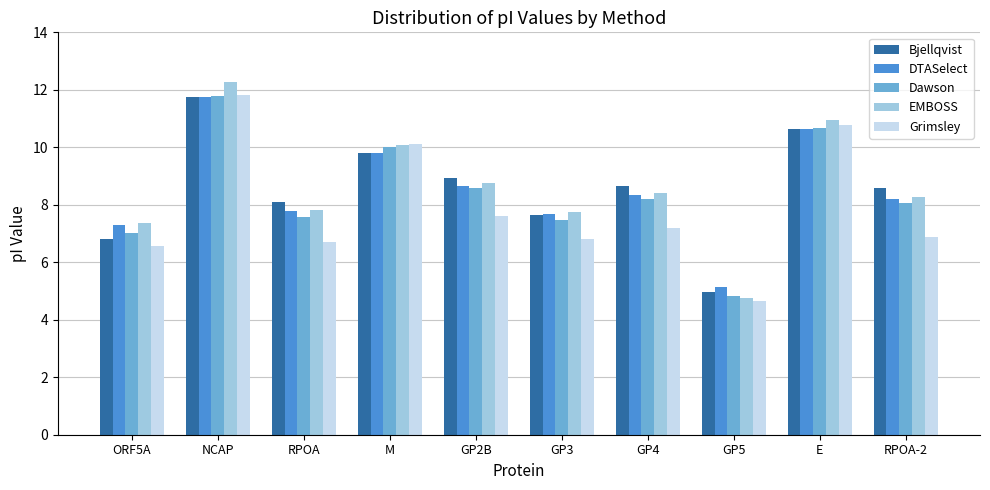

What are all the series names shown in the legend?

Bjellqvist, DTASelect, Dawson, EMBOSS, Grimsley